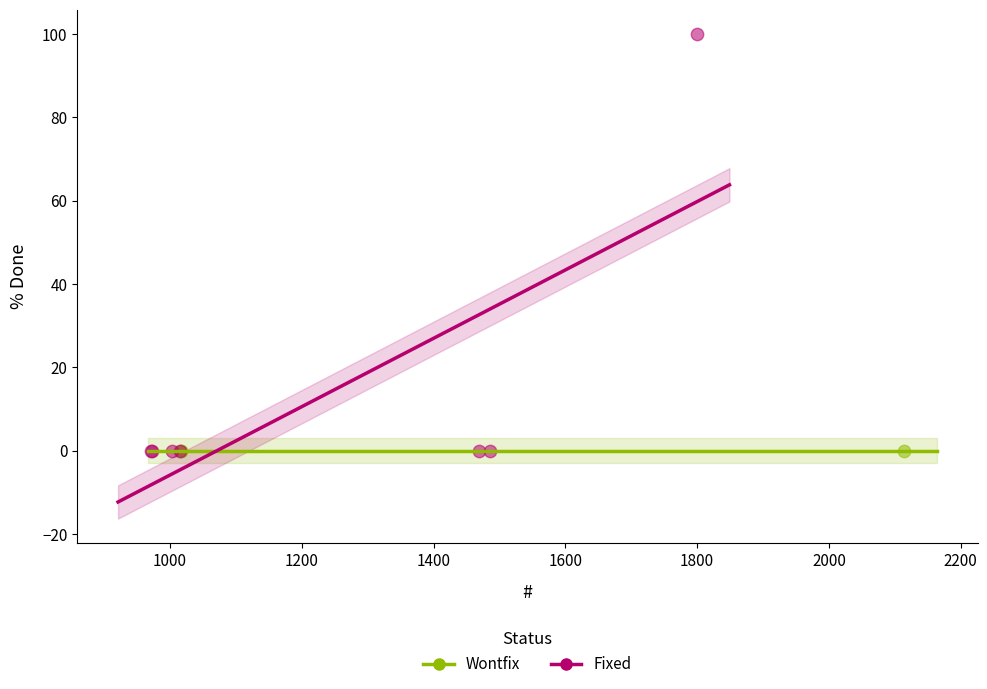

Which series contains the highest Y value?

Fixed